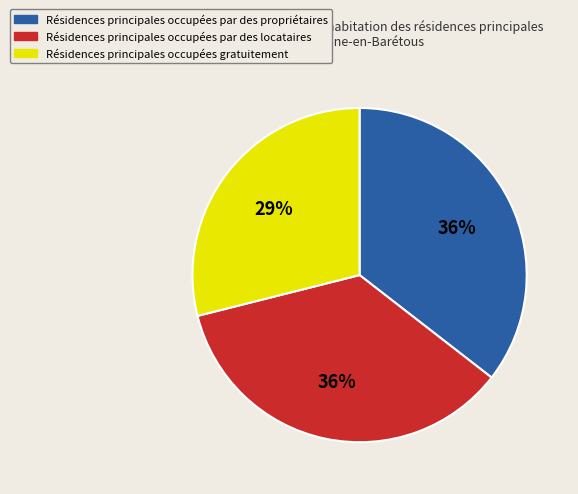

To the nearest percent, what is the difference between the largest and smallest slice percentages?

7%